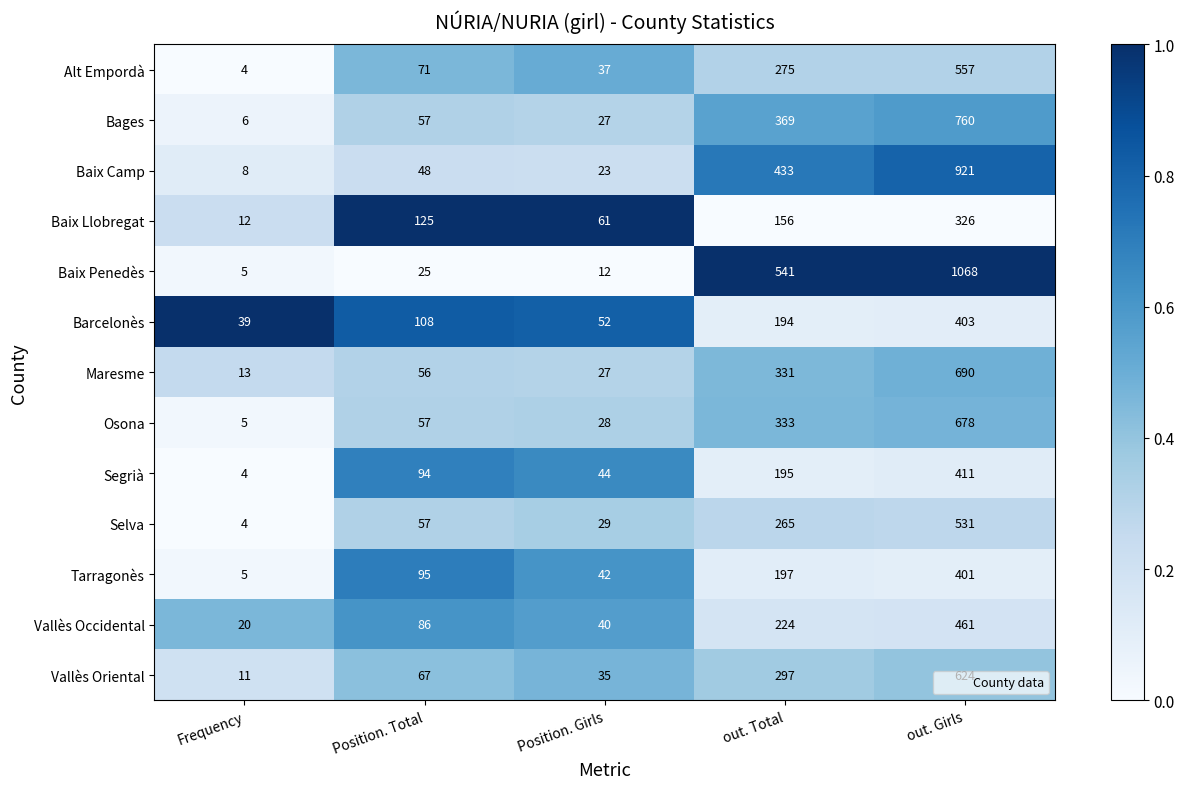

At which category is the sum across all series the highest?

out. Girls